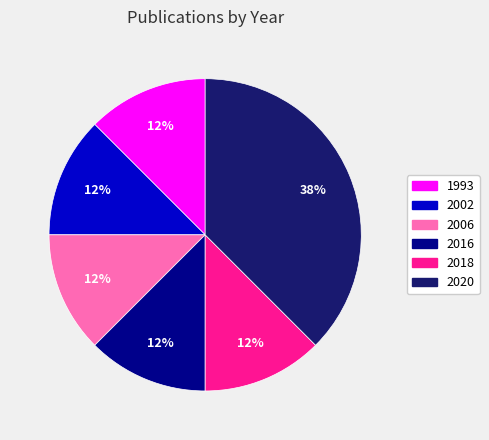

Which slice is the largest?

2020